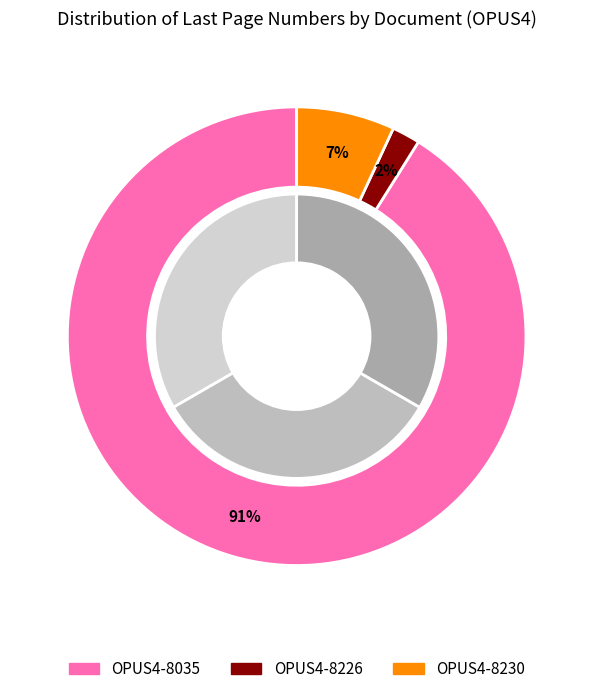

To the nearest percent, what is the combined percentage of OPUS4-8230 and OPUS4-8226?

9%